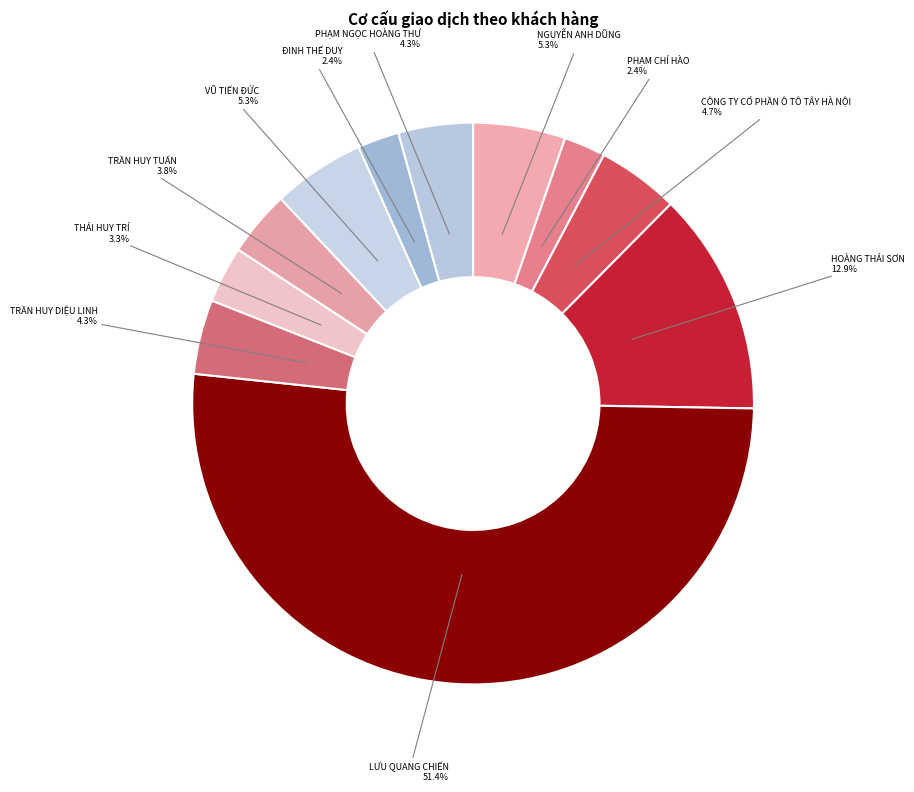

To the nearest percent, what portion does TRẦN HUY TUẤN represent?

4%